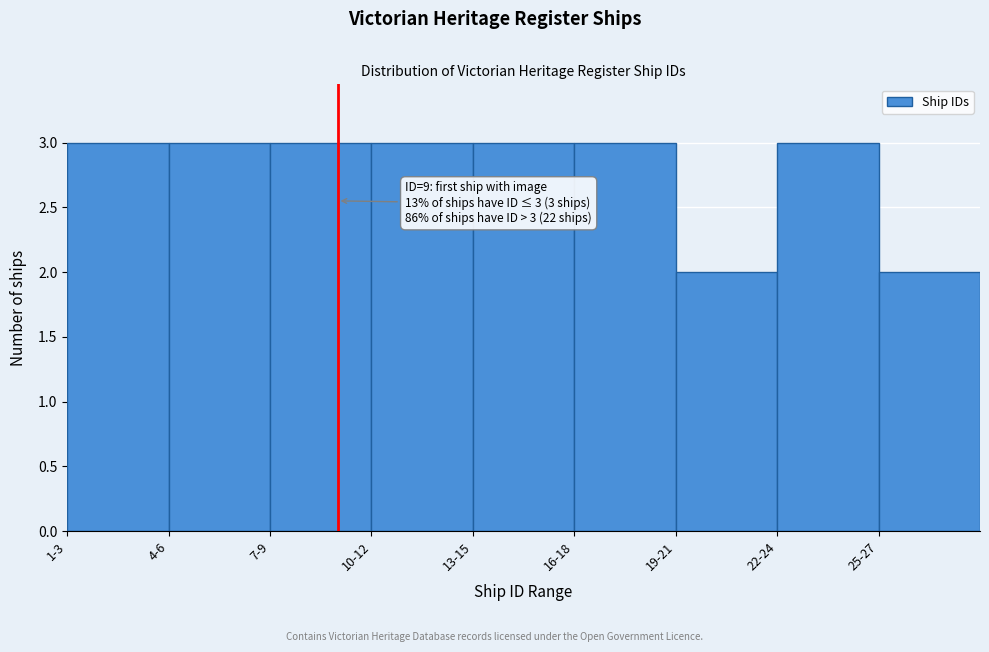

Reading left to right, what are all the values shown in this chart?

1-3=3	4-6=3	7-9=3	10-12=3	13-15=3	16-18=3	19-21=2	22-24=3	25-27=2